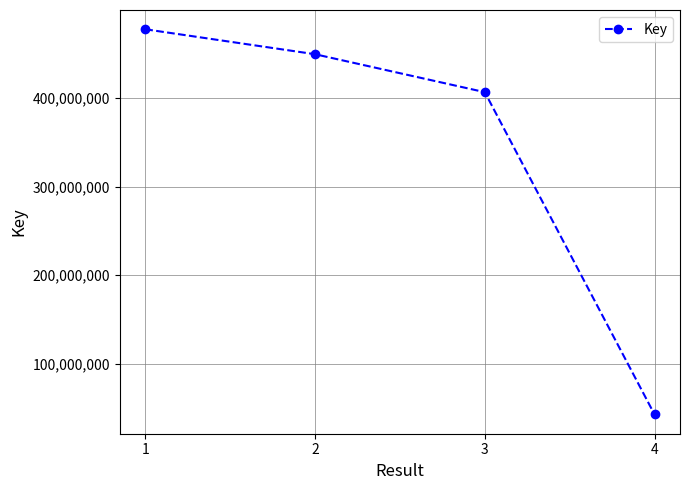

Is it true that the value at 2 is 449468106?

True